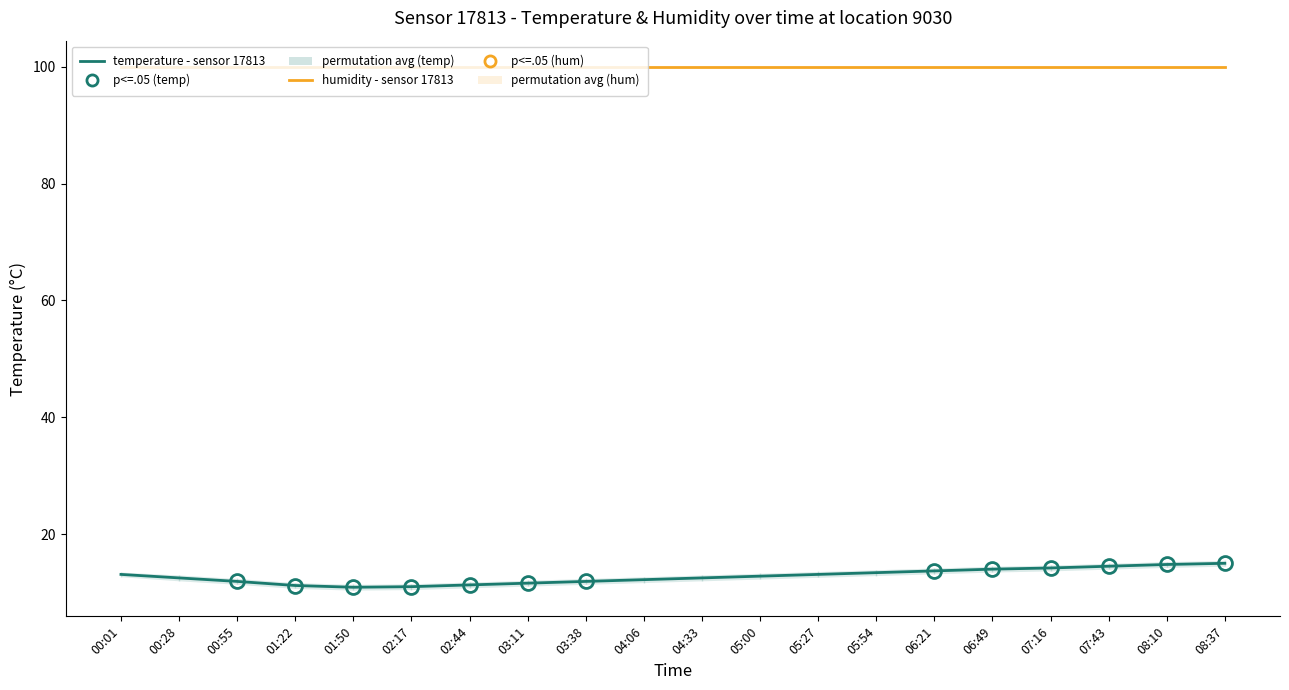

How many series are shown in this chart?

2